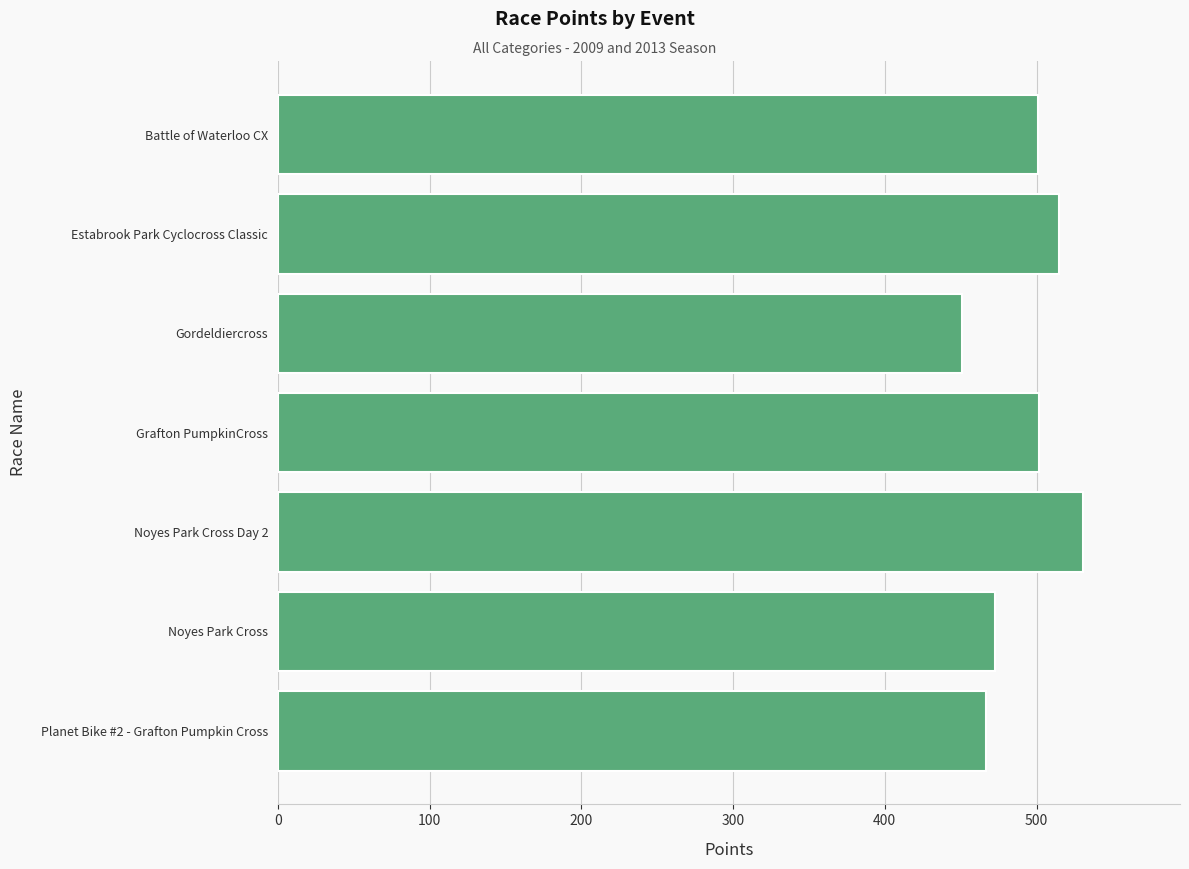

Are the bars horizontal?

Yes